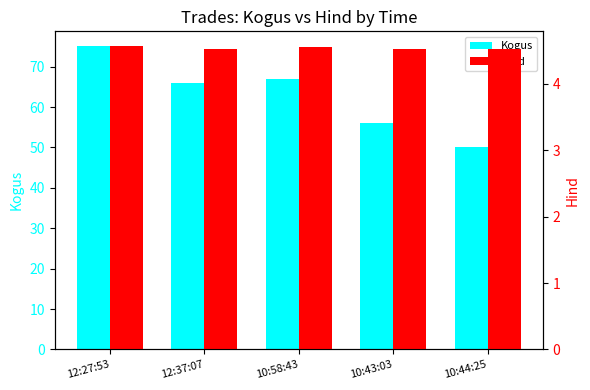

How many data points in Kogus are above 66?

2